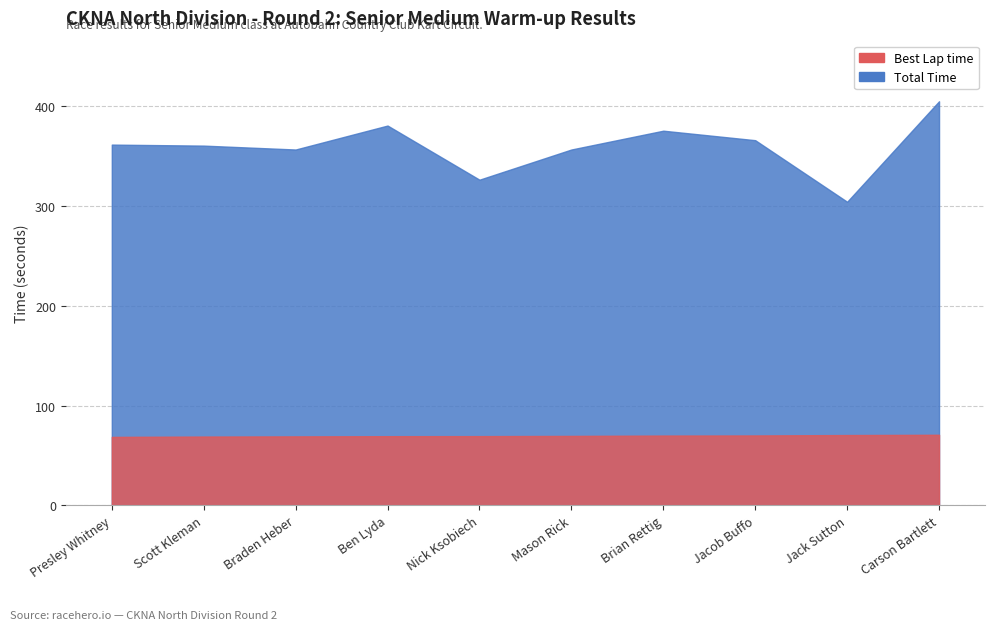

Which category has the highest value in the Total Time series?

Carson Bartlett